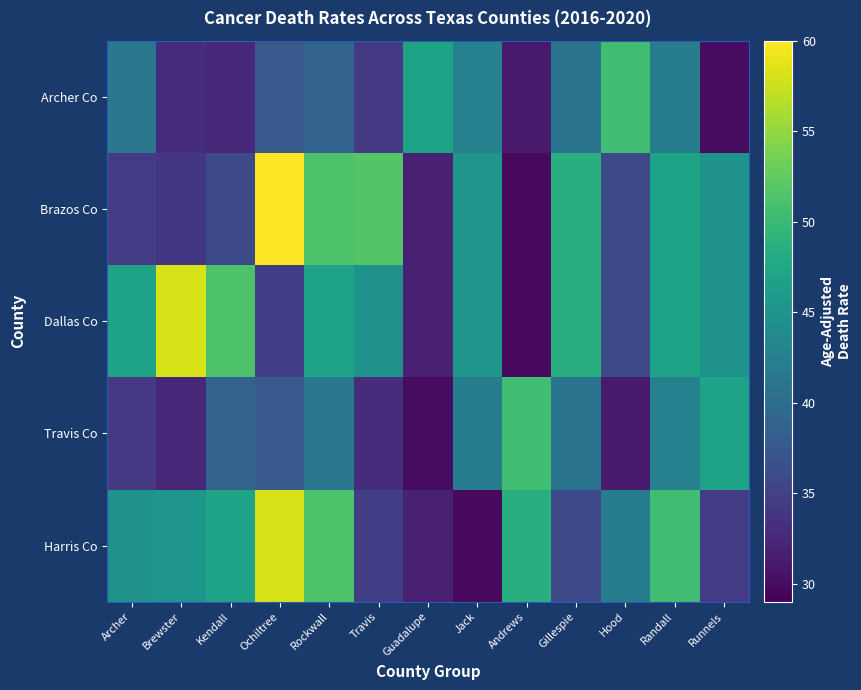

Reading left to right, what are all the values shown in this chart?

Archer Co: Archer=41.3	Brewster=33.0	Kendall=32.4	Ochiltree=37.6	Rockwall=38.9	Travis=34.2	Guadalupe=47.0	Jack=42.6	Andrews=31.2	Gillespie=40.9	Hood=50.5	Randall=42.1	Runnels=30.0
Brazos Co: Archer=34.5	Brewster=34.0	Kendall=36.0	Ochiltree=60.0	Rockwall=51.3	Travis=51.7	Guadalupe=31.8	Jack=45.3	Andrews=29.8	Gillespie=48.4	Hood=35.8	Randall=47.0	Runnels=44.9
Dallas Co: Archer=47.0	Brewster=58.1	Kendall=51.3	Ochiltree=34.7	Rockwall=47.0	Travis=44.9	Guadalupe=31.8	Jack=45.3	Andrews=29.8	Gillespie=48.4	Hood=35.8	Randall=47.0	Runnels=44.9
Travis Co: Archer=34.2	Brewster=32.4	Kendall=38.9	Ochiltree=37.6	Rockwall=41.3	Travis=33.0	Guadalupe=30.0	Jack=42.1	Andrews=50.5	Gillespie=40.9	Hood=31.2	Randall=42.6	Runnels=47.0
Harris Co: Archer=44.9	Brewster=45.3	Kendall=47.0	Ochiltree=58.1	Rockwall=51.3	Travis=34.7	Guadalupe=31.8	Jack=29.8	Andrews=48.4	Gillespie=35.8	Hood=42.1	Randall=50.5	Runnels=34.5